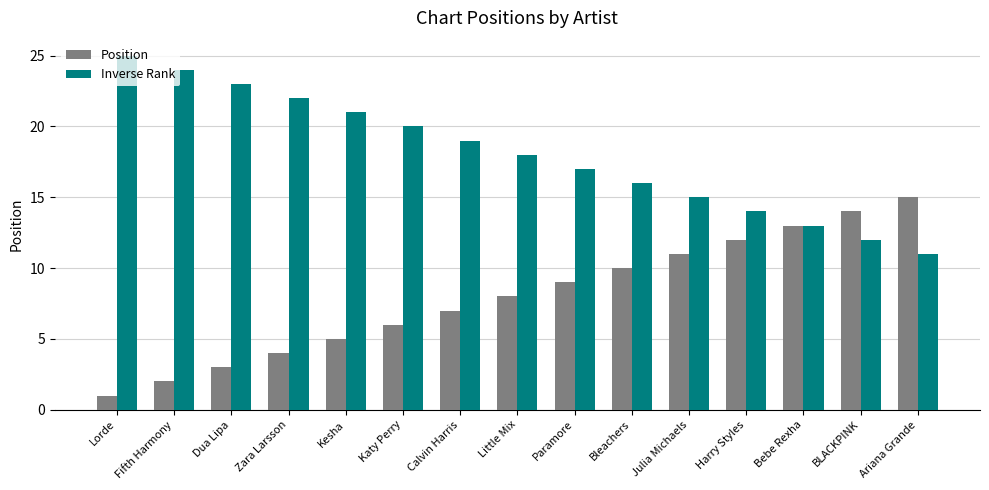

What is the spread (max minus min) of values at Julia Michaels?

4